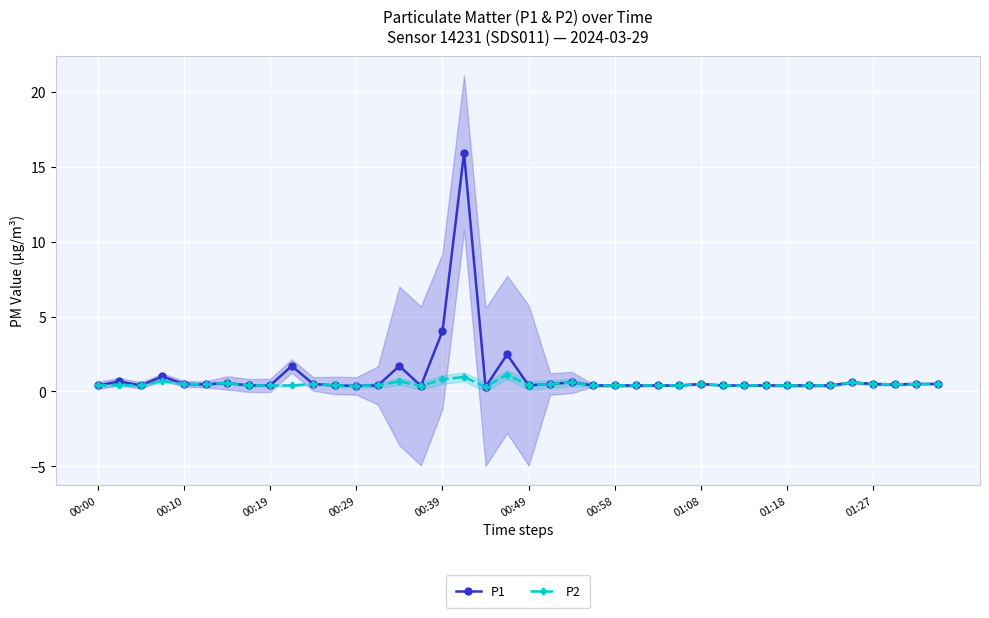

Which series has the largest range (max minus min)?

P1